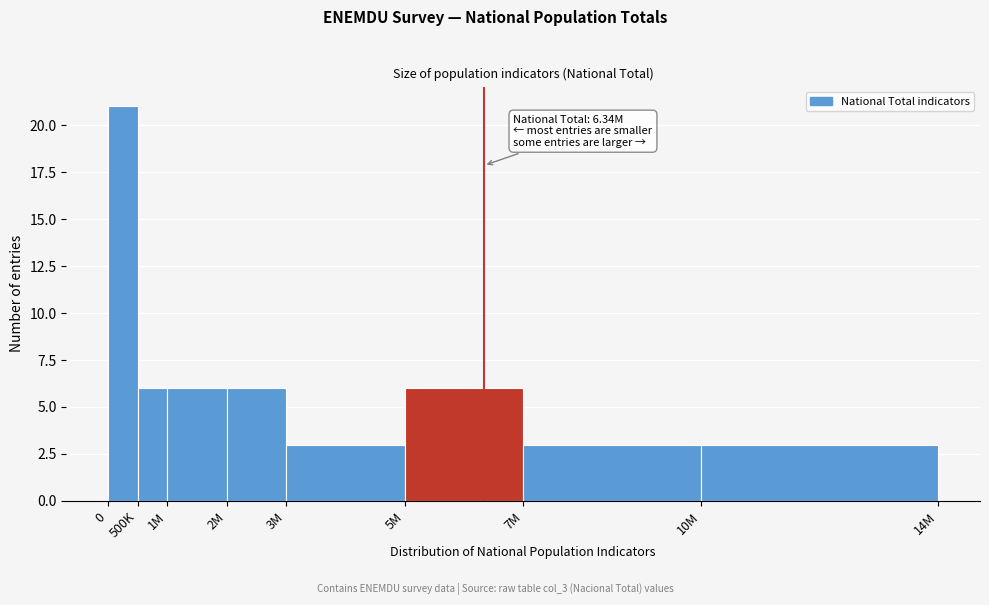

Reading left to right, extract all data points from this chart.

21	6	6	6	3	6	3	3